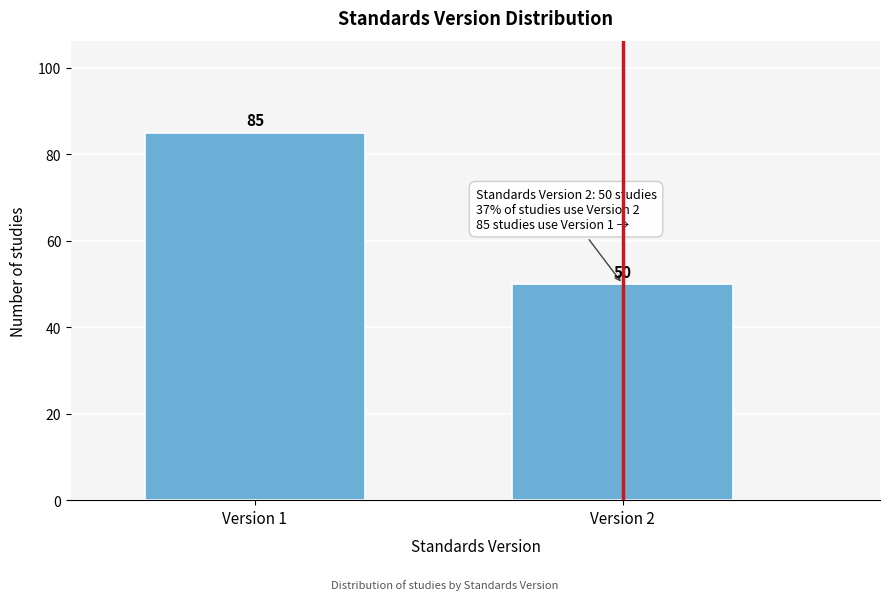

Reading left to right, extract all data points from this chart.

Version 1=85	Version 2=50